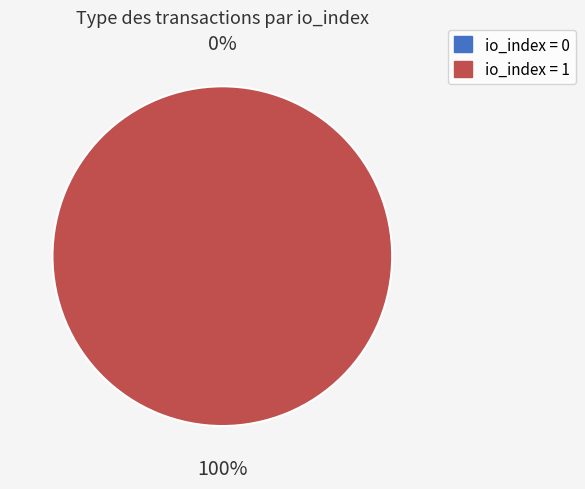

Between tx_index_1 and tx_index_0, which is larger?

tx_index_1